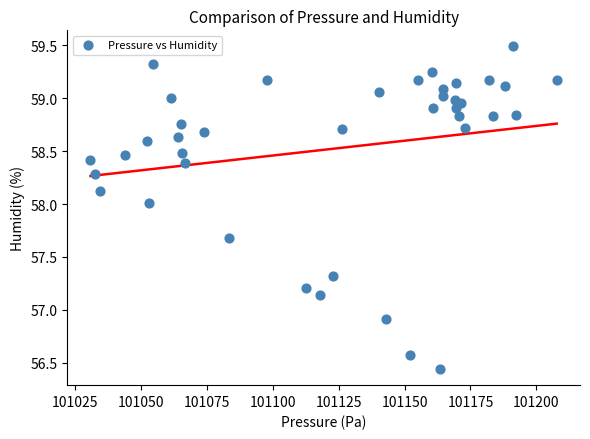

What Y value in the scatter plot is closest to 57?

56.9